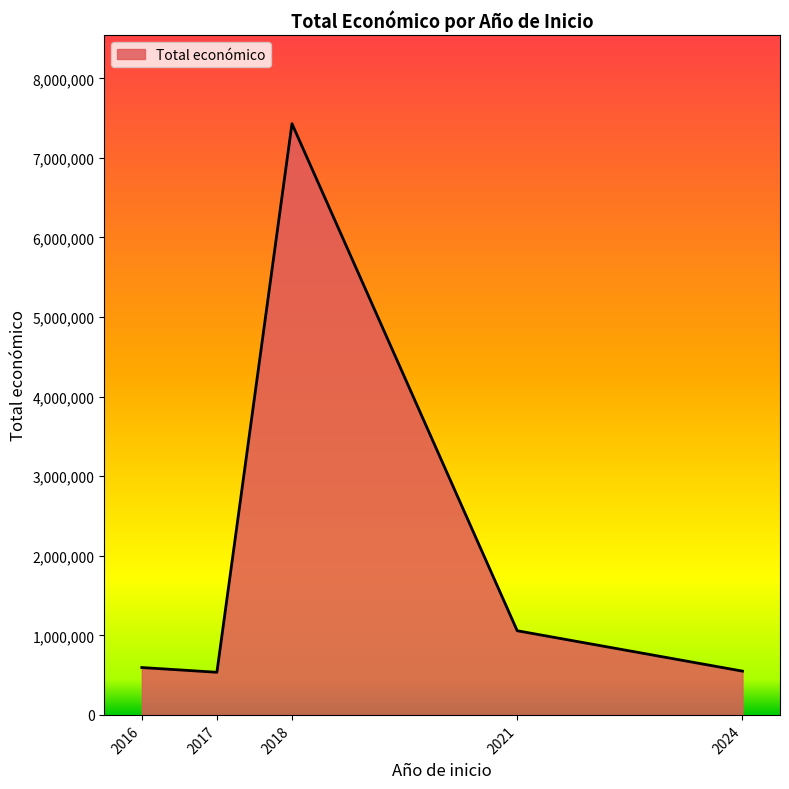

How many interior local peaks (higher than both neighbors) does the data have?

1